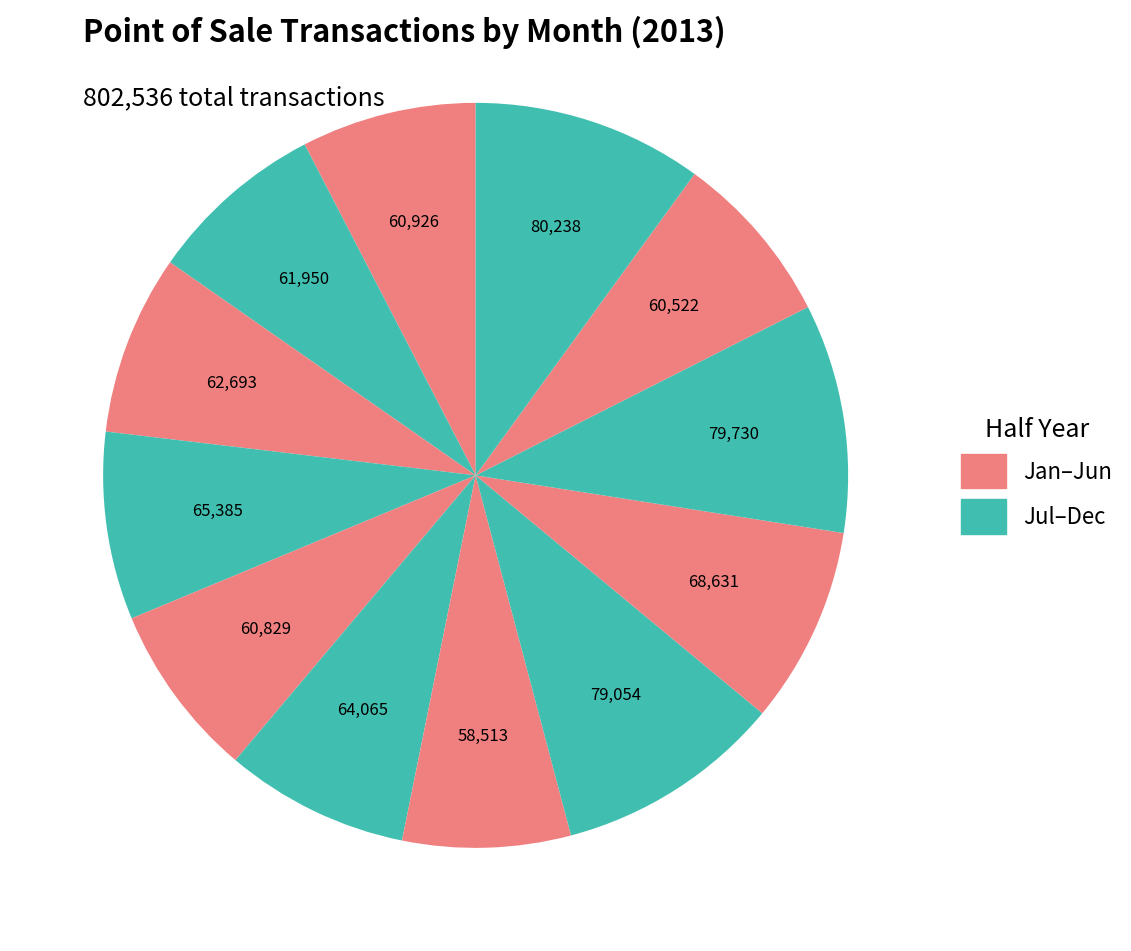

Rank the categories by value from highest to lowest.

December, October, August, September, April, June, March, February, January, May, November, July